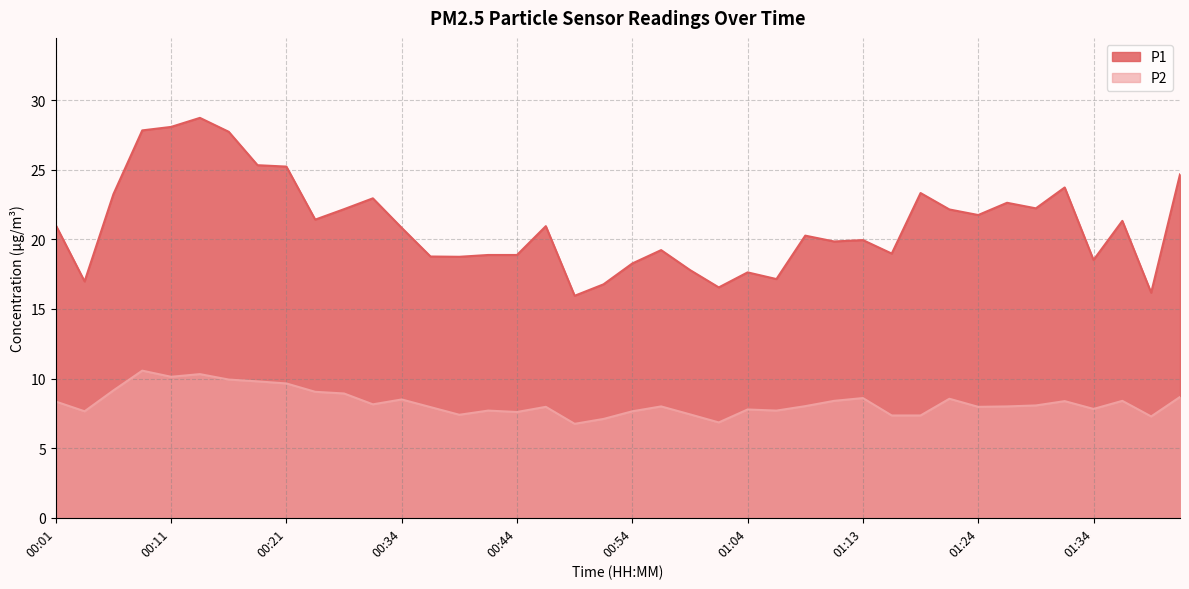

What is the highest value of the P1 series?

28.7